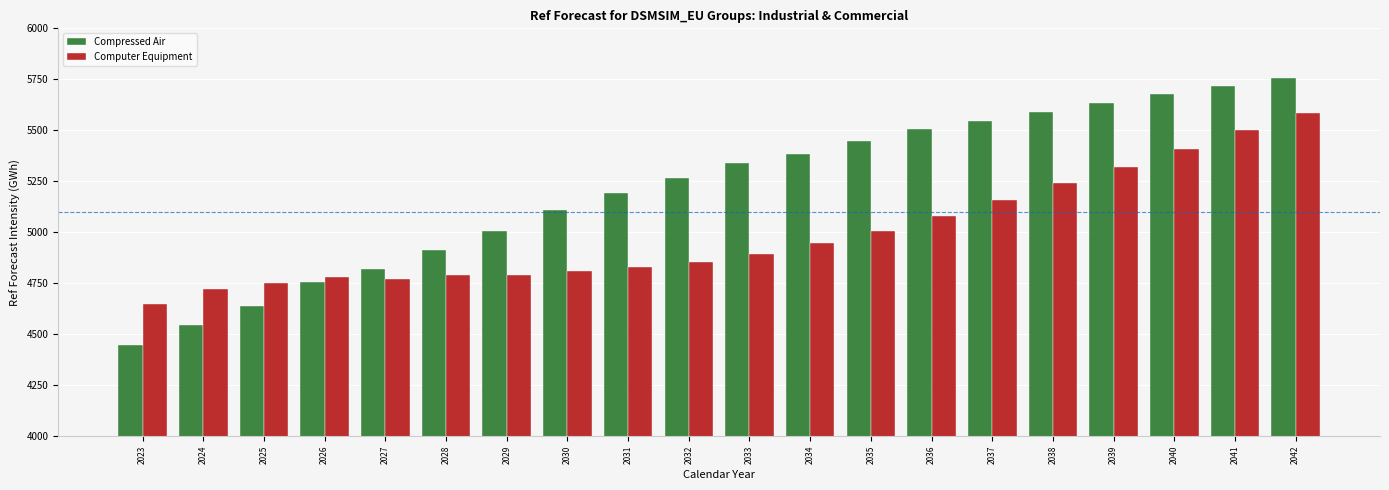

What is the spread (max minus min) of values at 2038?

349.4